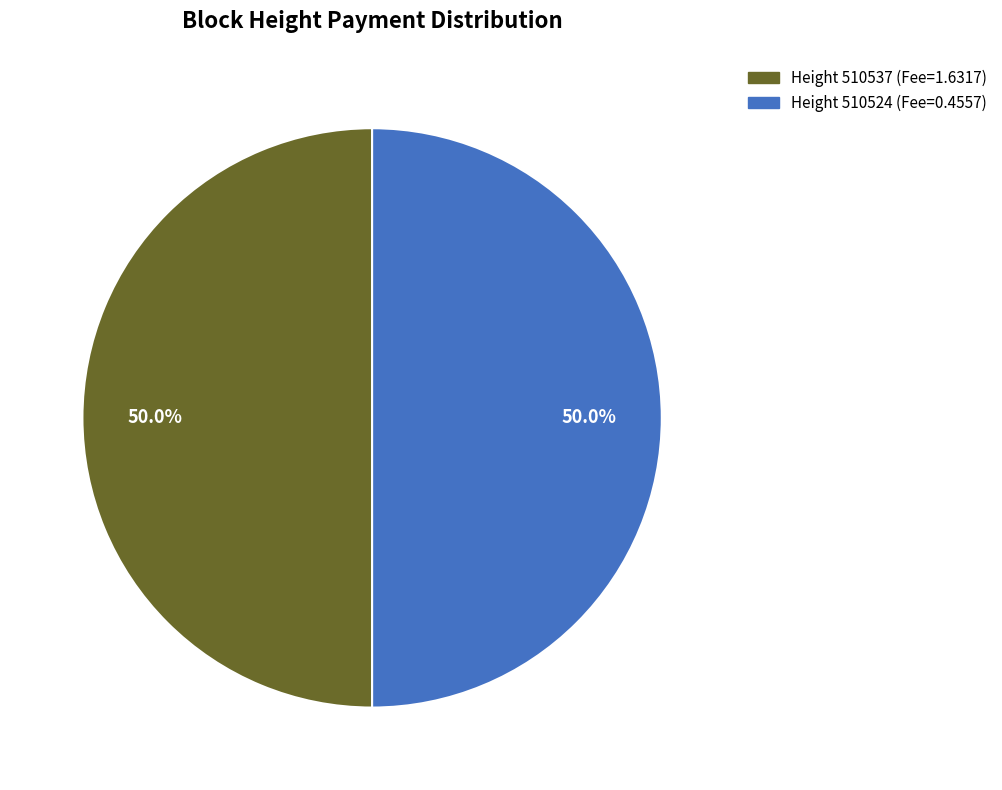

What is the ratio of the value at Height 510537 (Fee=1.6317) to the value at Height 510524 (Fee=0.4557)?

1.0